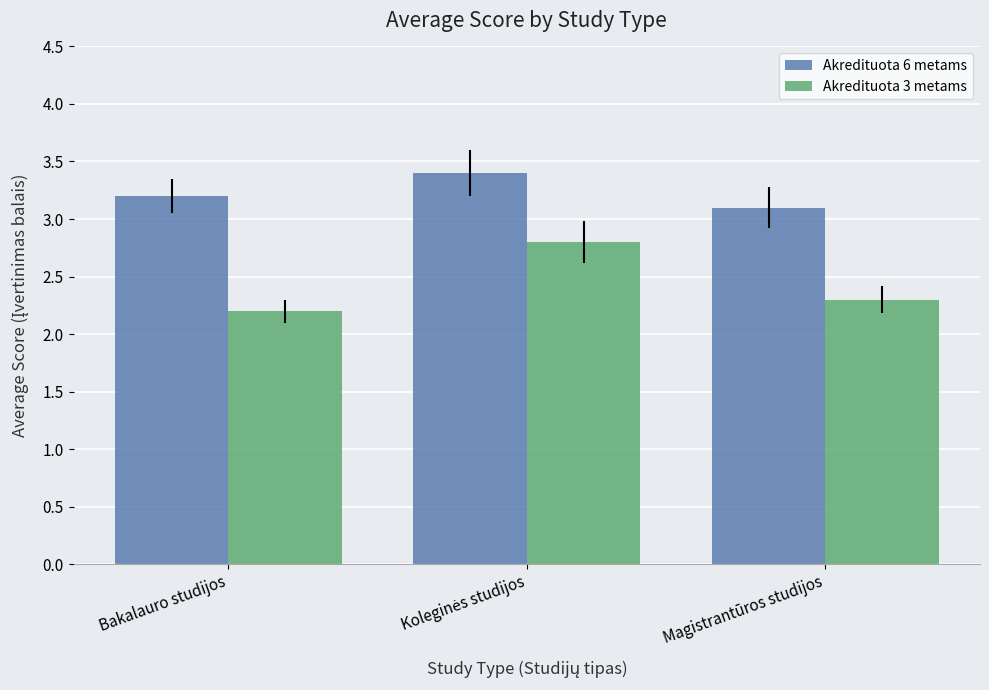

Which series has the largest range (max minus min)?

Akredituota 3 metams